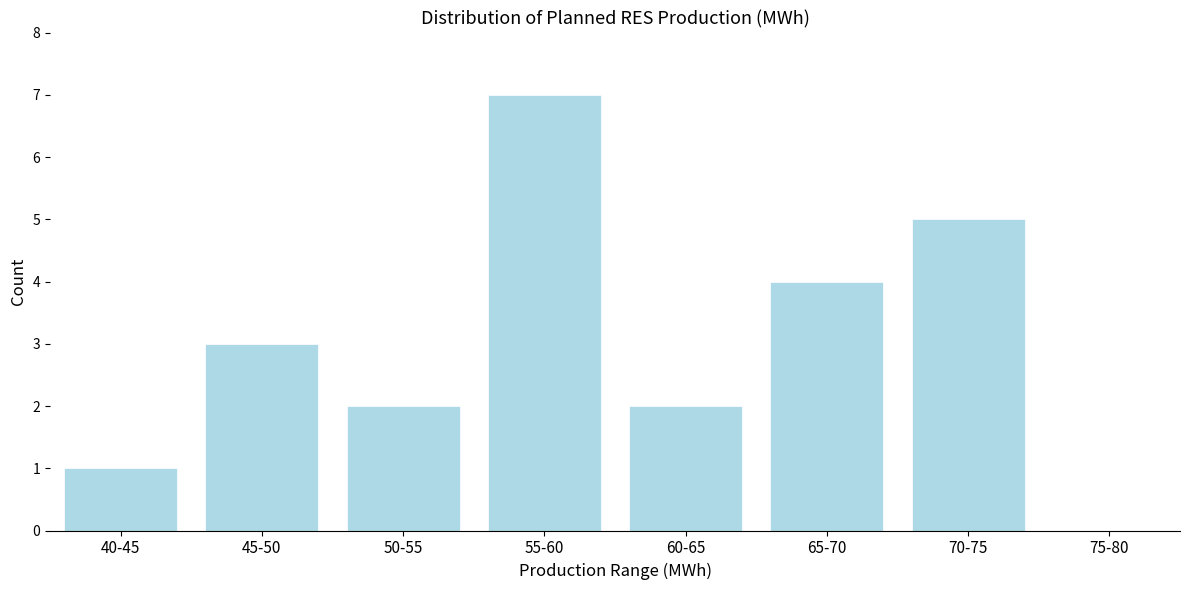

Reading right to left, transcribe all the data shown in this chart.

75-80=0	70-75=5	65-70=4	60-65=2	55-60=7	50-55=2	45-50=3	40-45=1